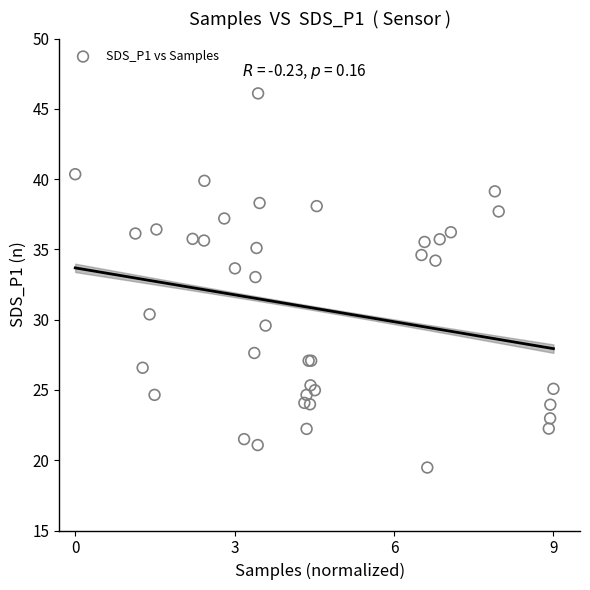

What Y value in the scatter plot is closest to 32?

33.0